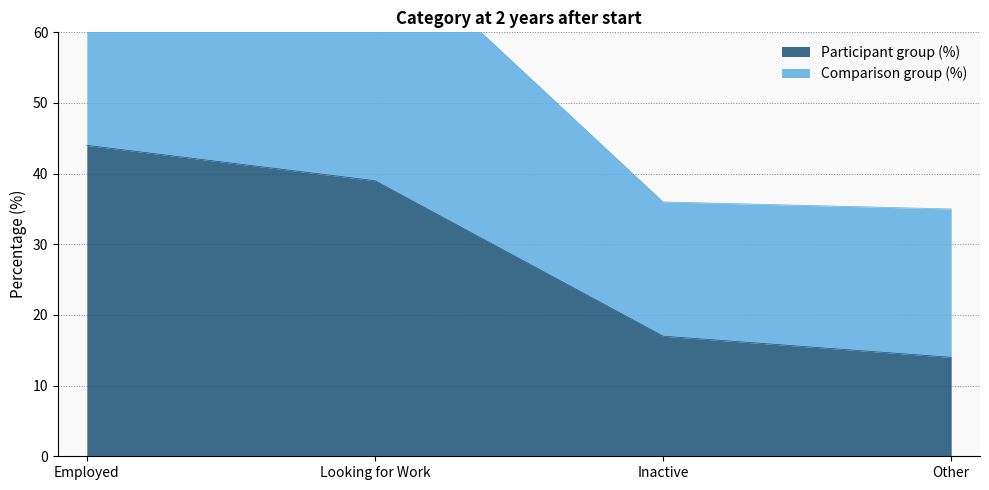

Between Looking for Work and Employed, which is larger?

Employed